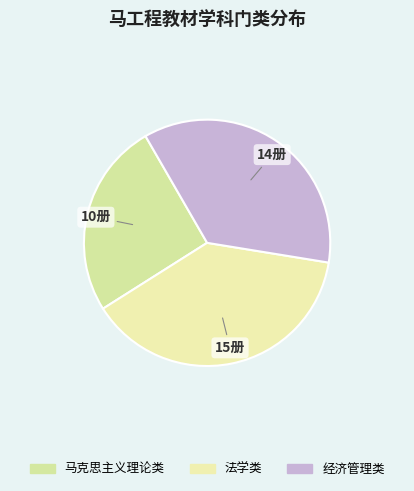

Count the number of slices in the pie.

3